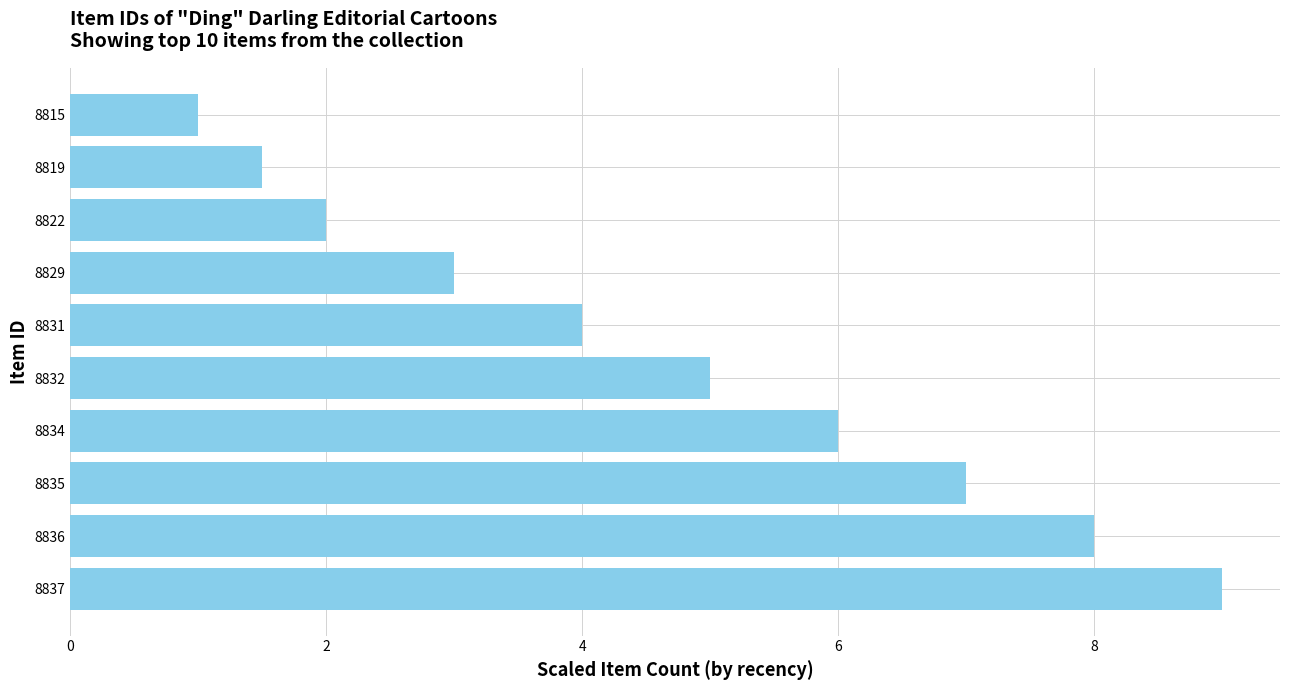

How many bars are there in total?

10